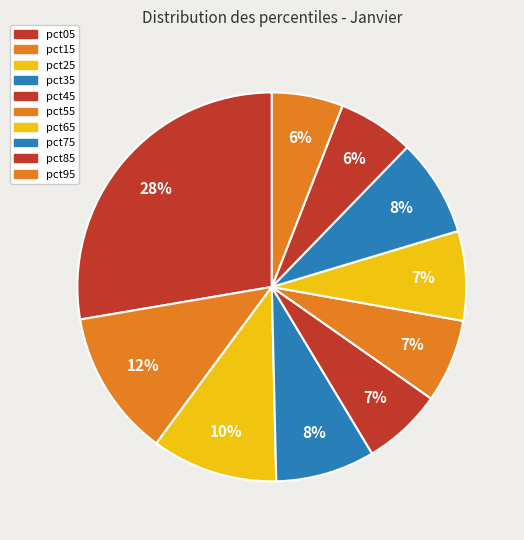

To the nearest percent, what percentage of the pie is pct55?

7%